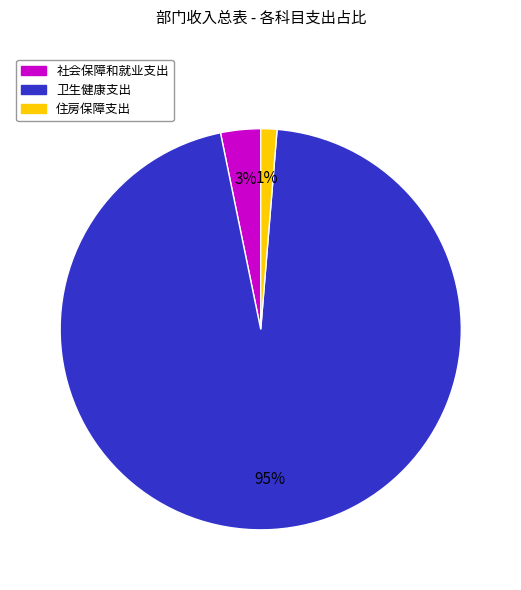

To the nearest percent, what is the average slice percentage?

33%